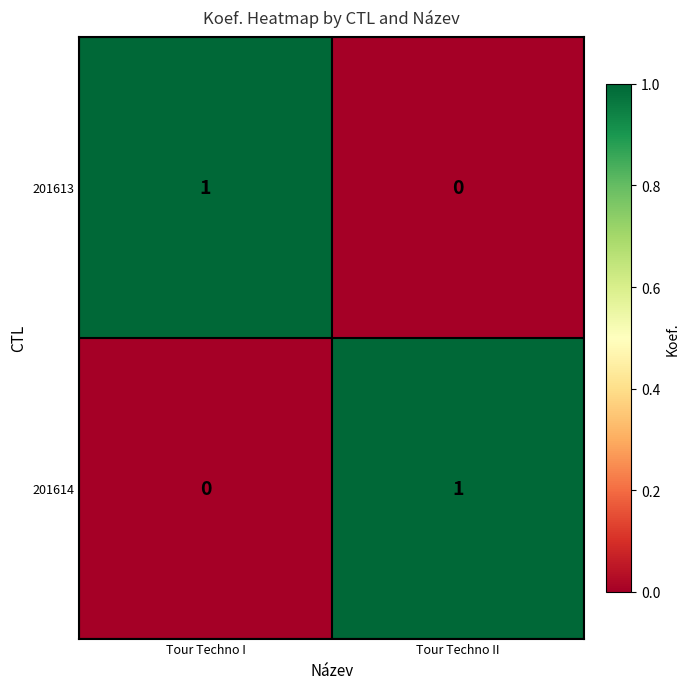

Is the value of 201613 at Tour Techno II greater than the value of 201614 at Tour Techno II?

No